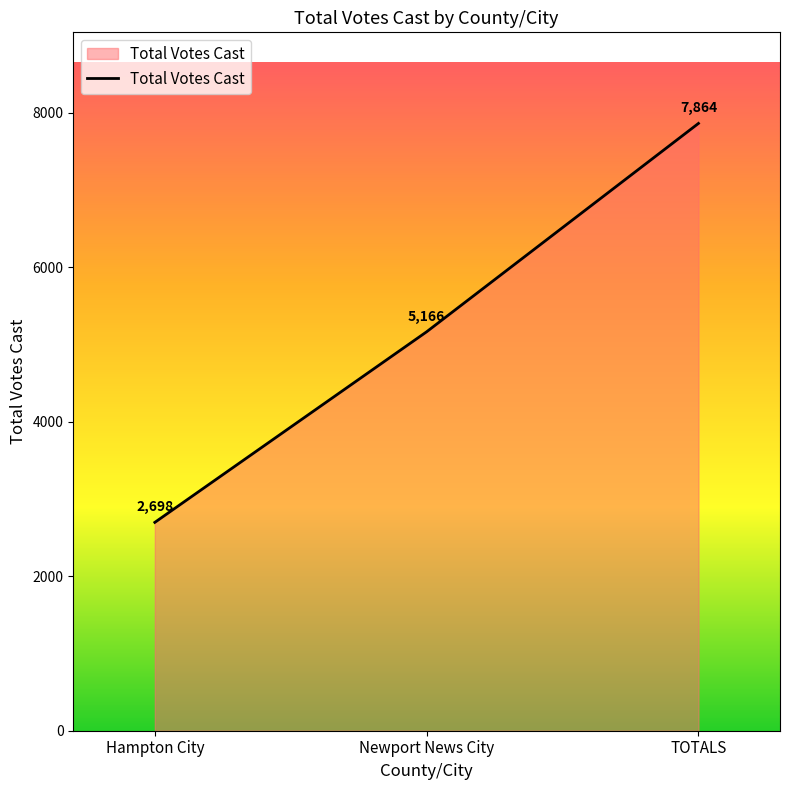

What is the difference between the second highest and minimum values?

2468